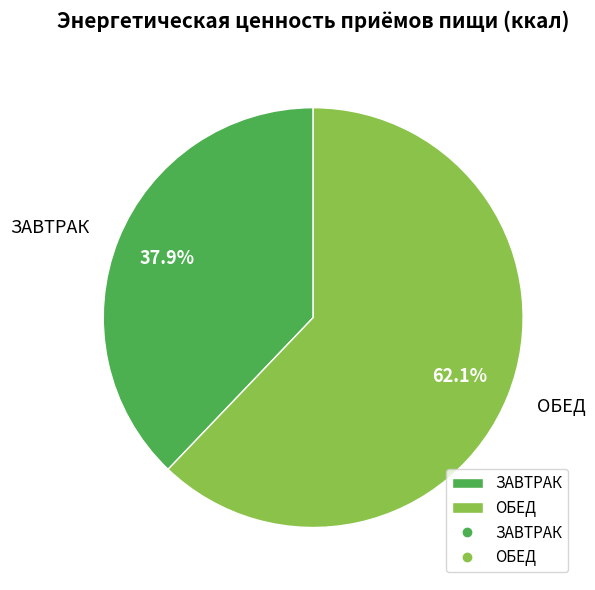

To the nearest percent, what is the combined percentage of ОБЕД and ЗАВТРАК?

100%